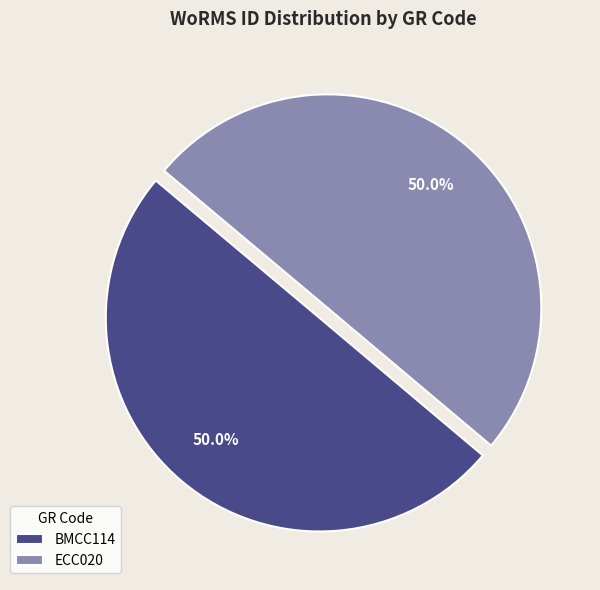

What percentage is the BMCC114 slice, to the nearest percent?

50%